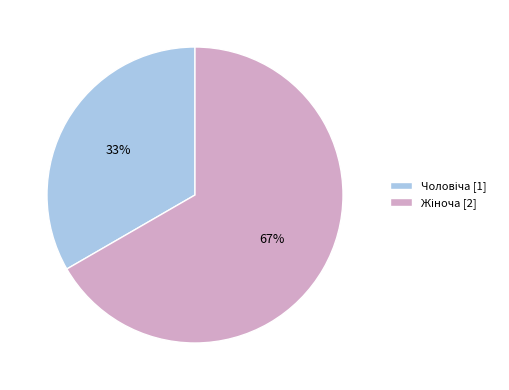

To the nearest percent, what is the average slice percentage?

50%